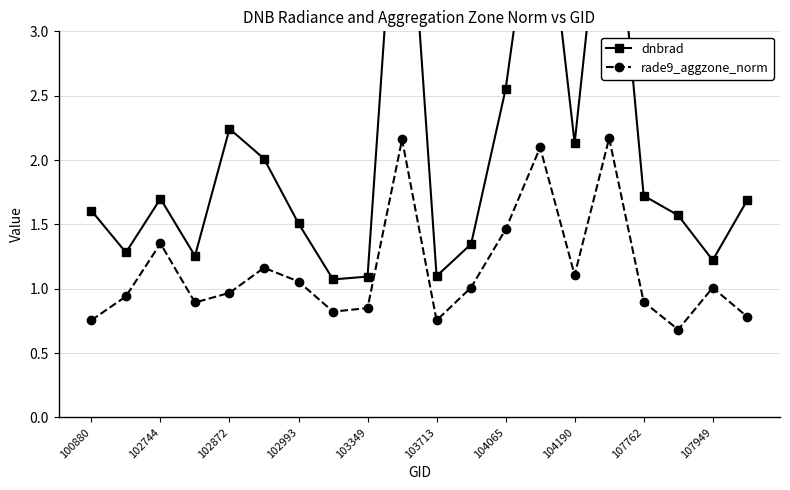

Reading left to right, extract all data points from this chart.

dnbrad: 1.6	1.3	1.7	1.3	2.2	2.0	1.5	1.1	1.1	5.0	1.1	1.3	2.6	4.5	2.1	4.6	1.7	1.6	1.2	1.7
rade9_aggzone_norm: 0.8	0.9	1.4	0.9	1.0	1.2	1.1	0.8	0.8	2.2	0.8	1.0	1.5	2.1	1.1	2.2	0.9	0.7	1.0	0.8